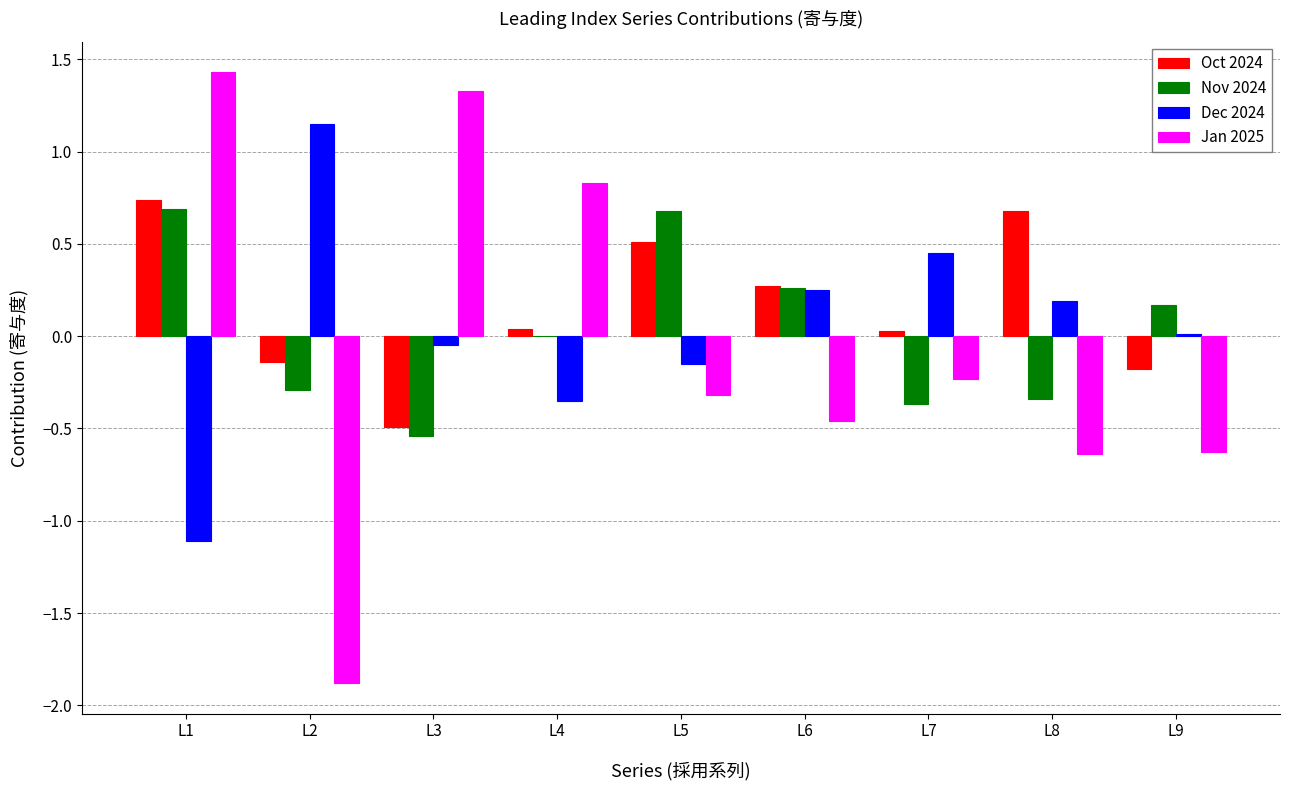

What is the greatest value displayed?

1.4